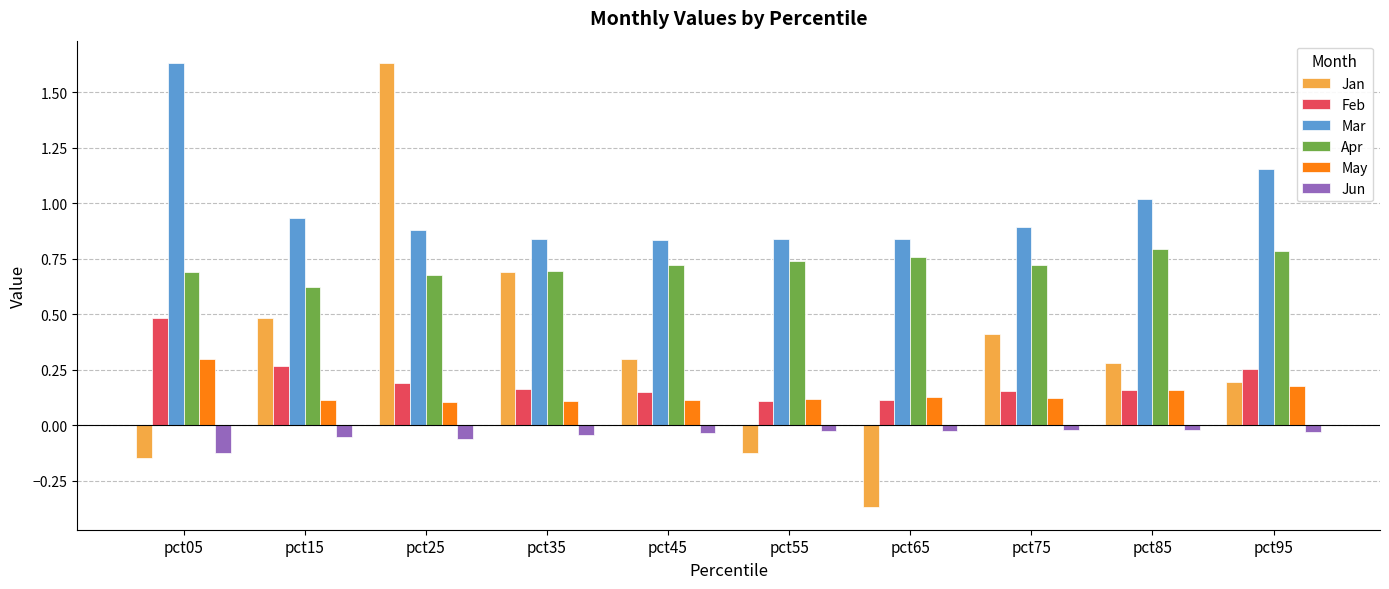

Which series has the largest total across all categories?

Mar